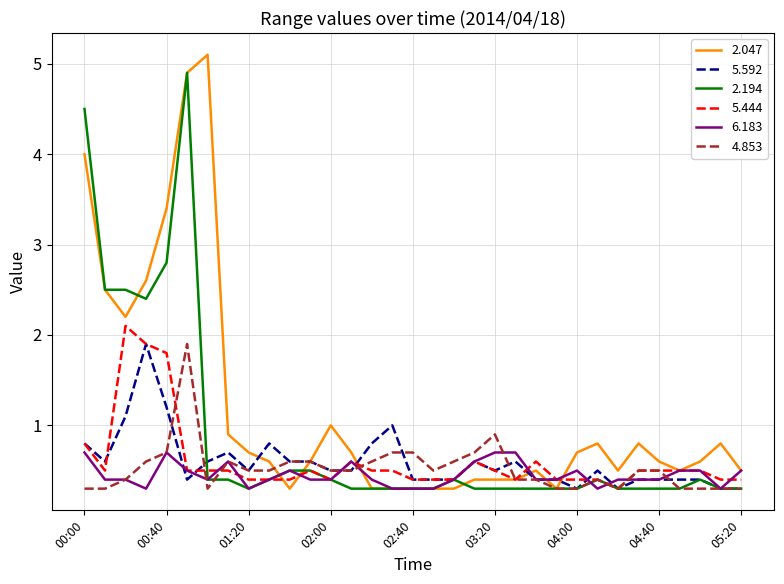

What is the difference between the maximum and minimum values in the 5.592 series?

1.6